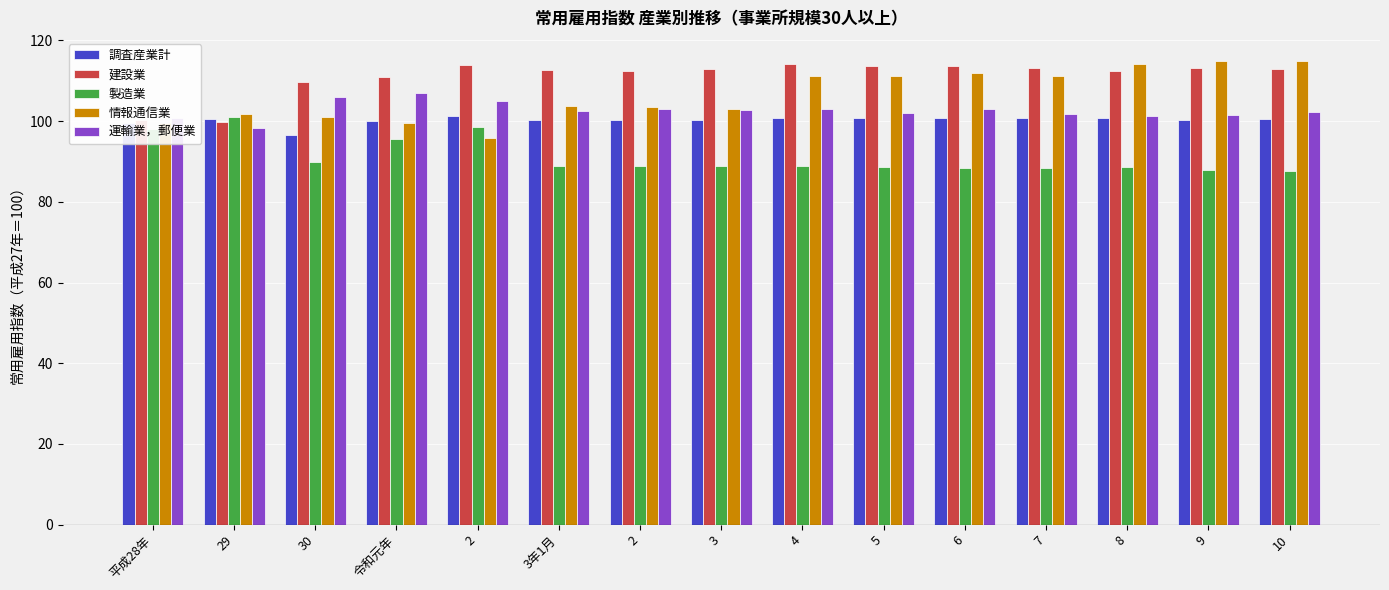

Between 令和元年 and 5, which series saw the biggest shift?

情報通信業